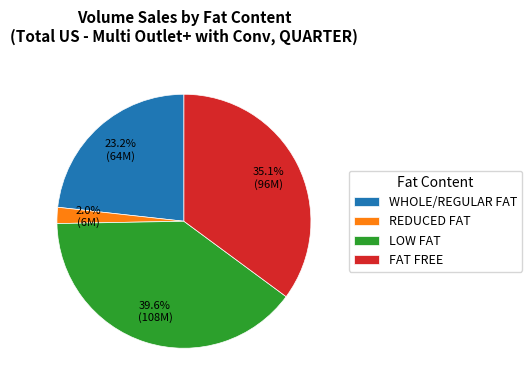

To the nearest percent, what portion does REDUCED FAT represent?

2%